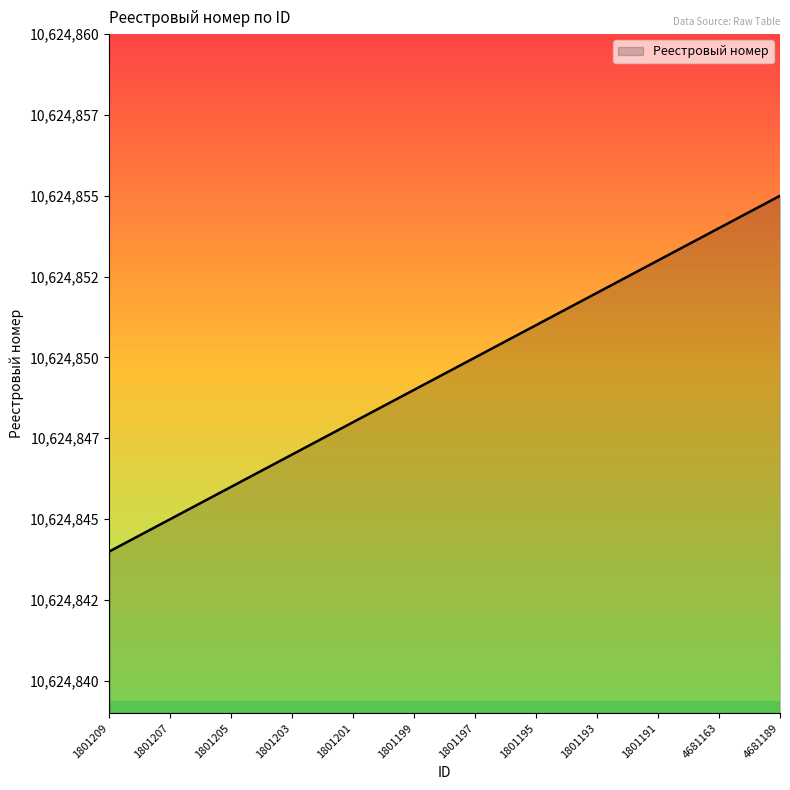

Does the chart display data point markers on the line(s)?

No